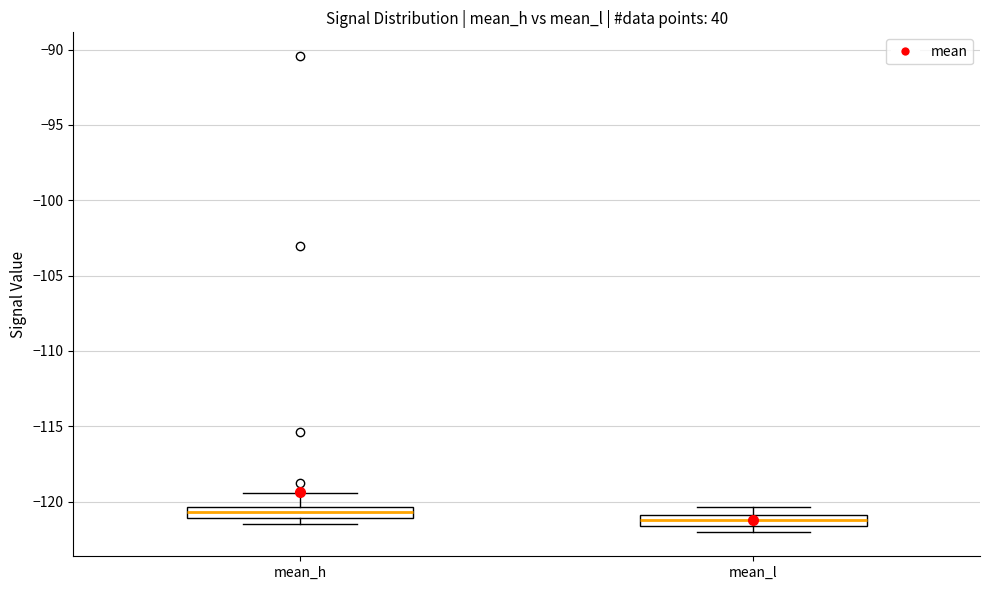

Where does the upper whisker of the box for mean_h end on the y-axis? The values are not printed on the chart, so give them approximately, as read against the axis.

-119.5